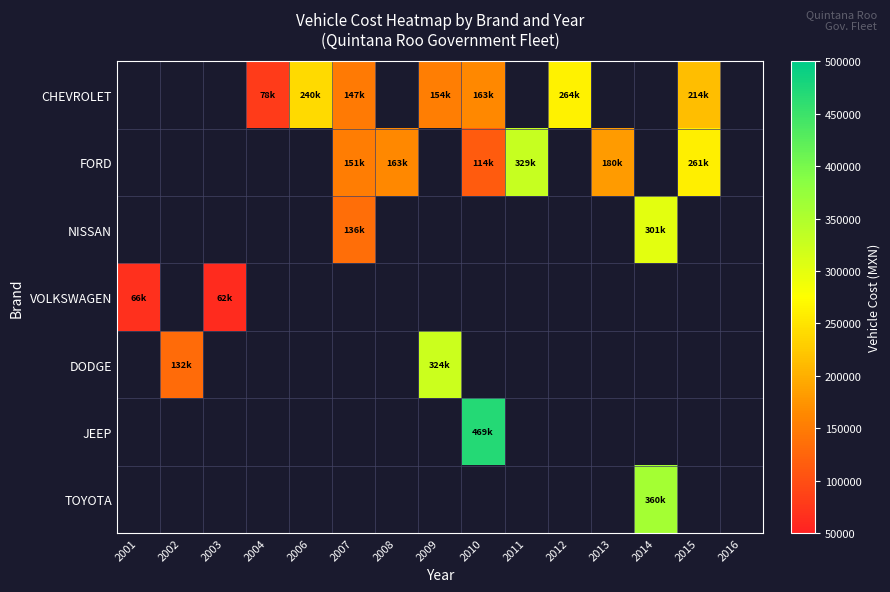

How many distinct data groups are displayed?

7